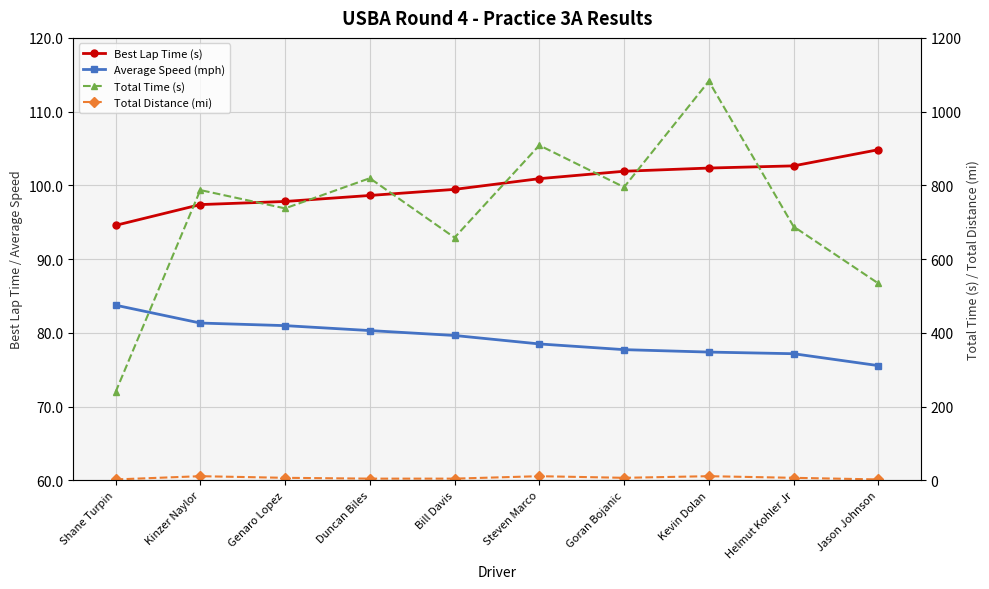

At how many categories does at least one series exceed 1038?

1